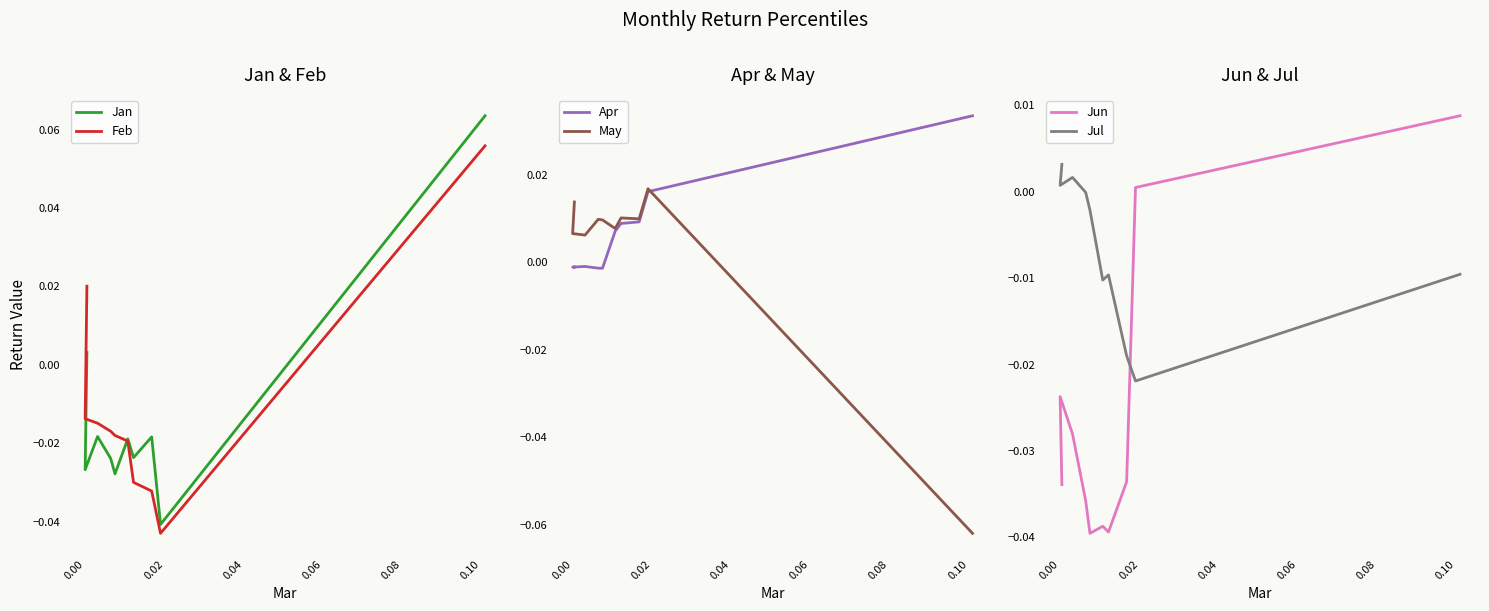

Reading left to right, transcribe all the data shown in this chart.

Jan: 0.0	-0.0	-0.0	-0.0	-0.0	-0.0	-0.0	-0.0	-0.0	0.1
Feb: 0.0	-0.0	-0.0	-0.0	-0.0	-0.0	-0.0	-0.0	-0.0	0.1
Apr: -0.0	-0.0	-0.0	-0.0	-0.0	0.0	0.0	0.0	0.0	0.0
May: 0.0	0.0	0.0	0.0	0.0	0.0	0.0	0.0	0.0	-0.1
Jun: -0.0	-0.0	-0.0	-0.0	-0.0	-0.0	-0.0	-0.0	0.0	0.0
Jul: 0.0	0.0	0.0	-0.0	-0.0	-0.0	-0.0	-0.0	-0.0	-0.0